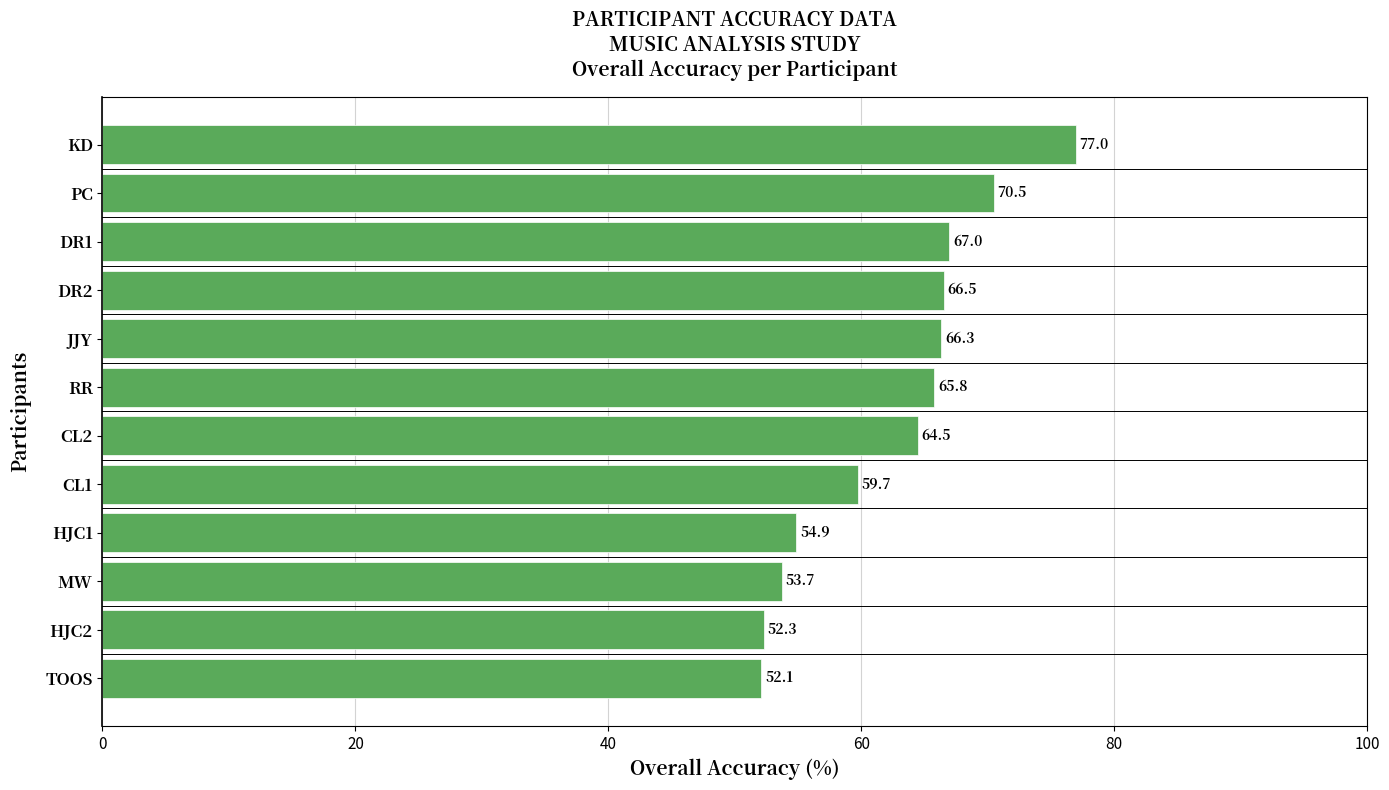

Is it true that the value at HJC1 is 72.3?

False